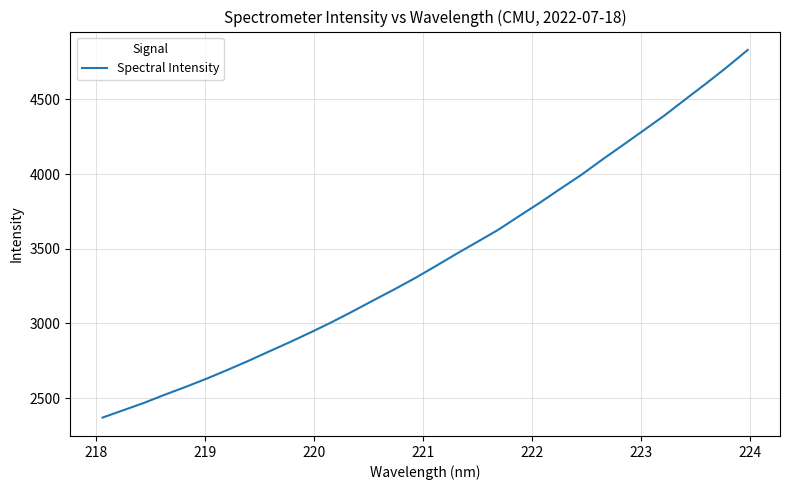

What is the greatest value displayed?

4830.5